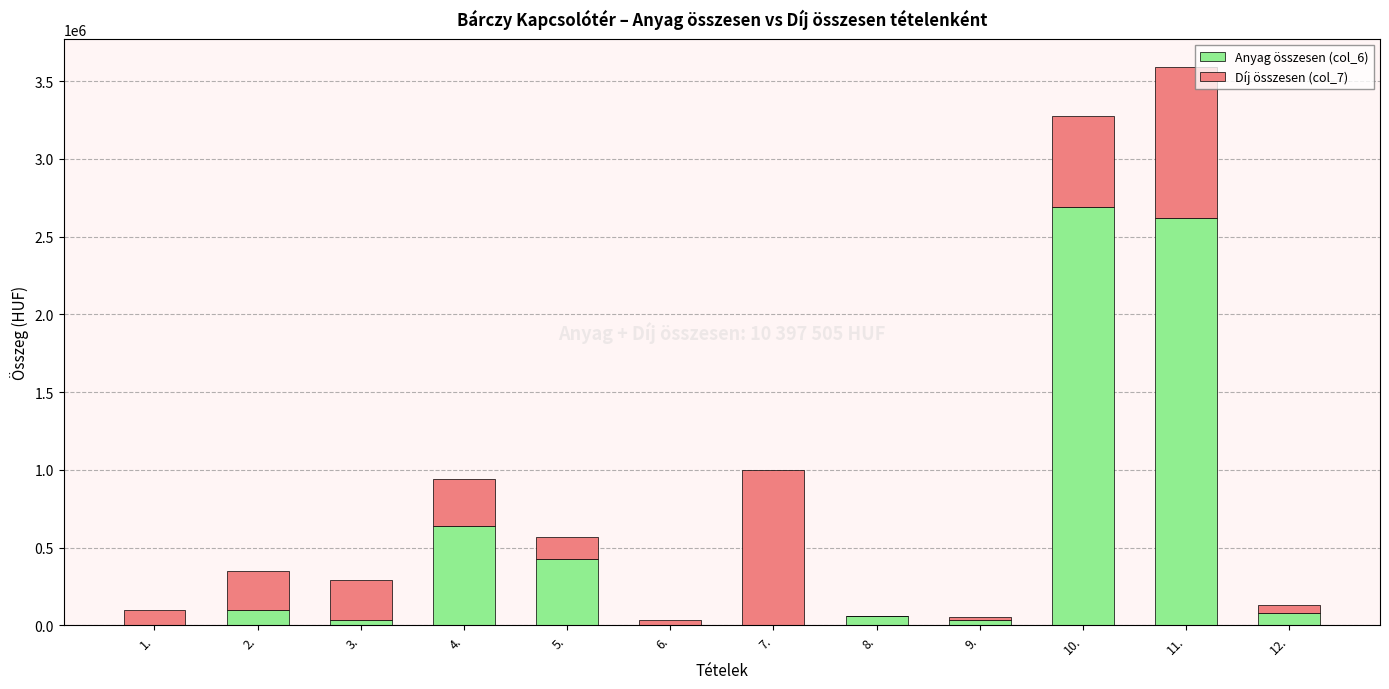

At which category is the sum across all series the highest?

11.